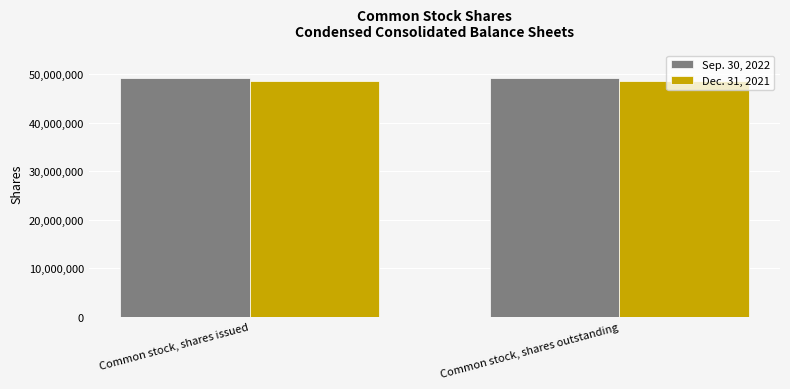

What is the sum of all Dec. 31, 2021 values?

97255478